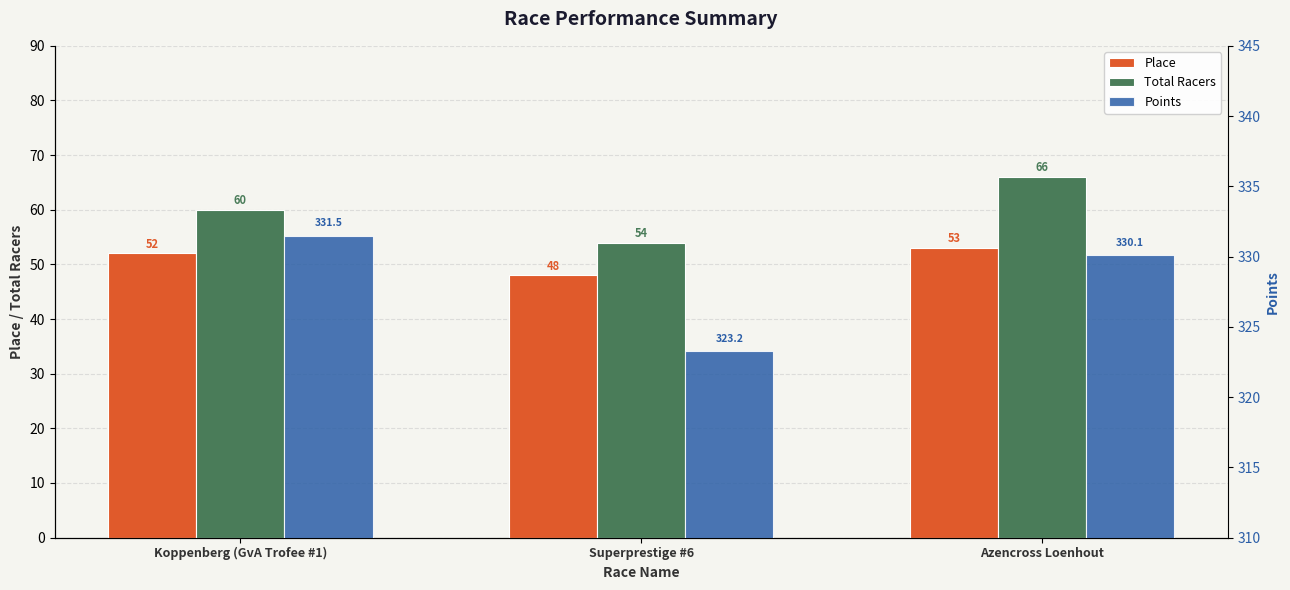

List the labels in order of Total Racers value, smallest first.

Superprestige #6, Koppenberg (GvA Trofee #1), Azencross Loenhout